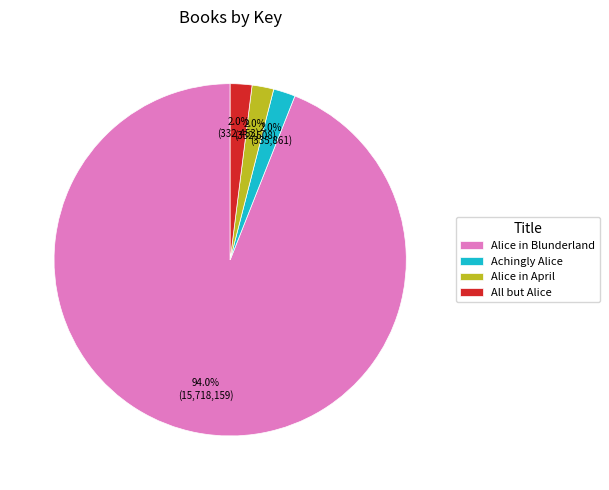

Which slice represents more than half of the pie?

Alice in Blunderland